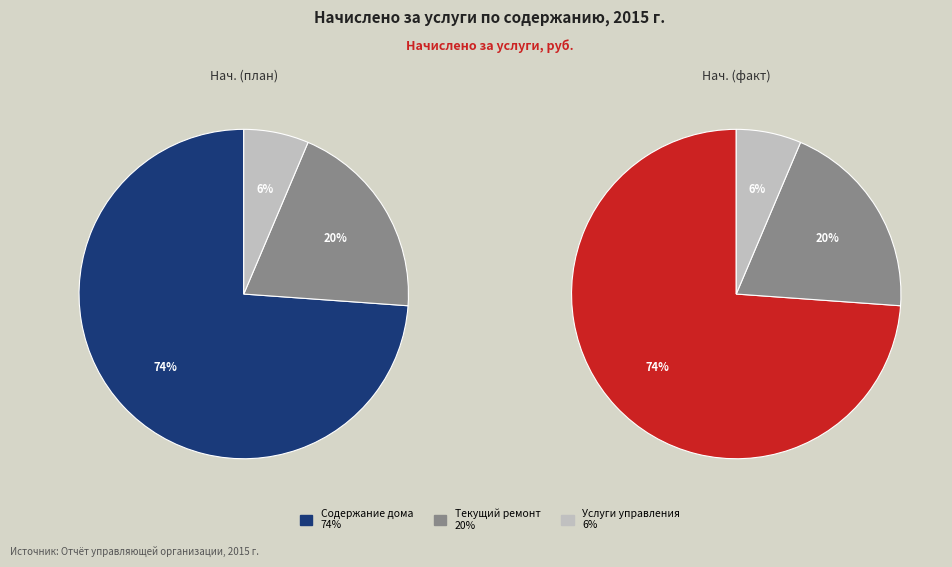

What percentage is the Содержание дома slice, to the nearest percent?

74%